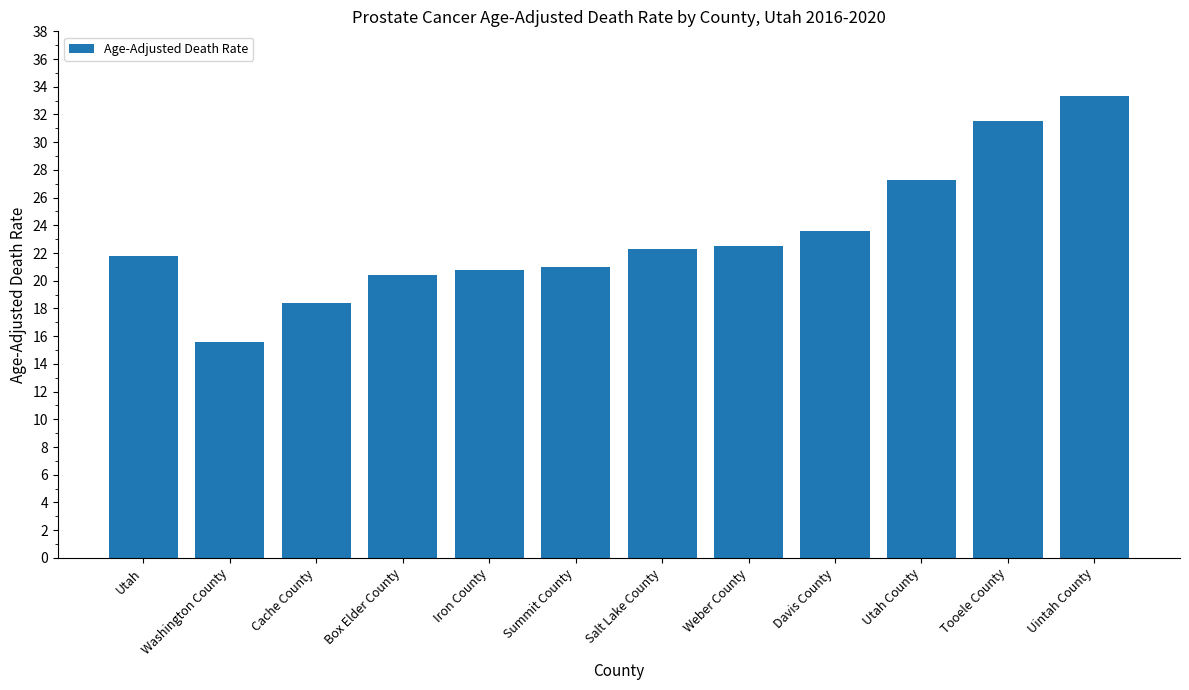

What is the maximum value shown in the chart?

33.3